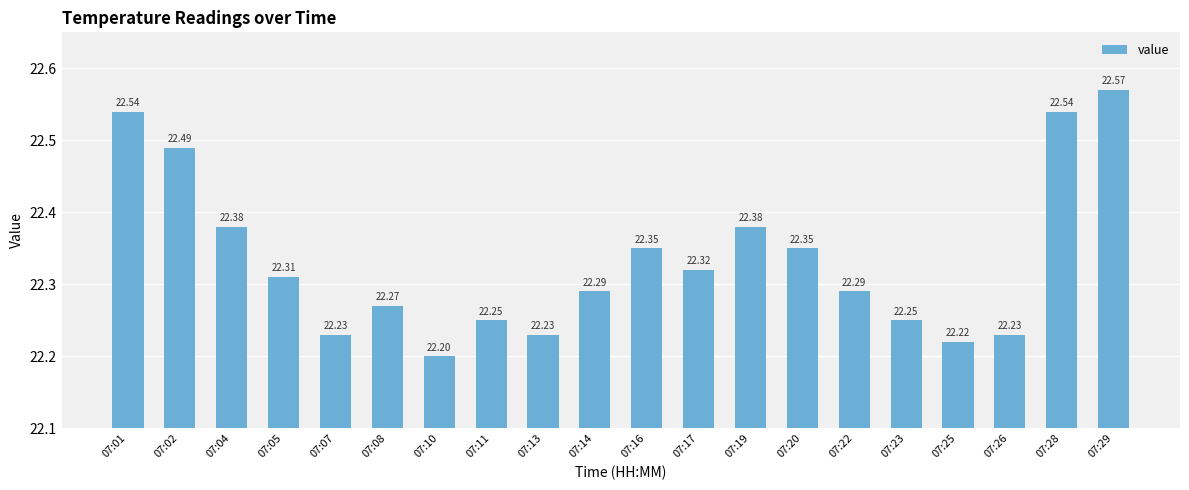

How many bars are there in total?

20